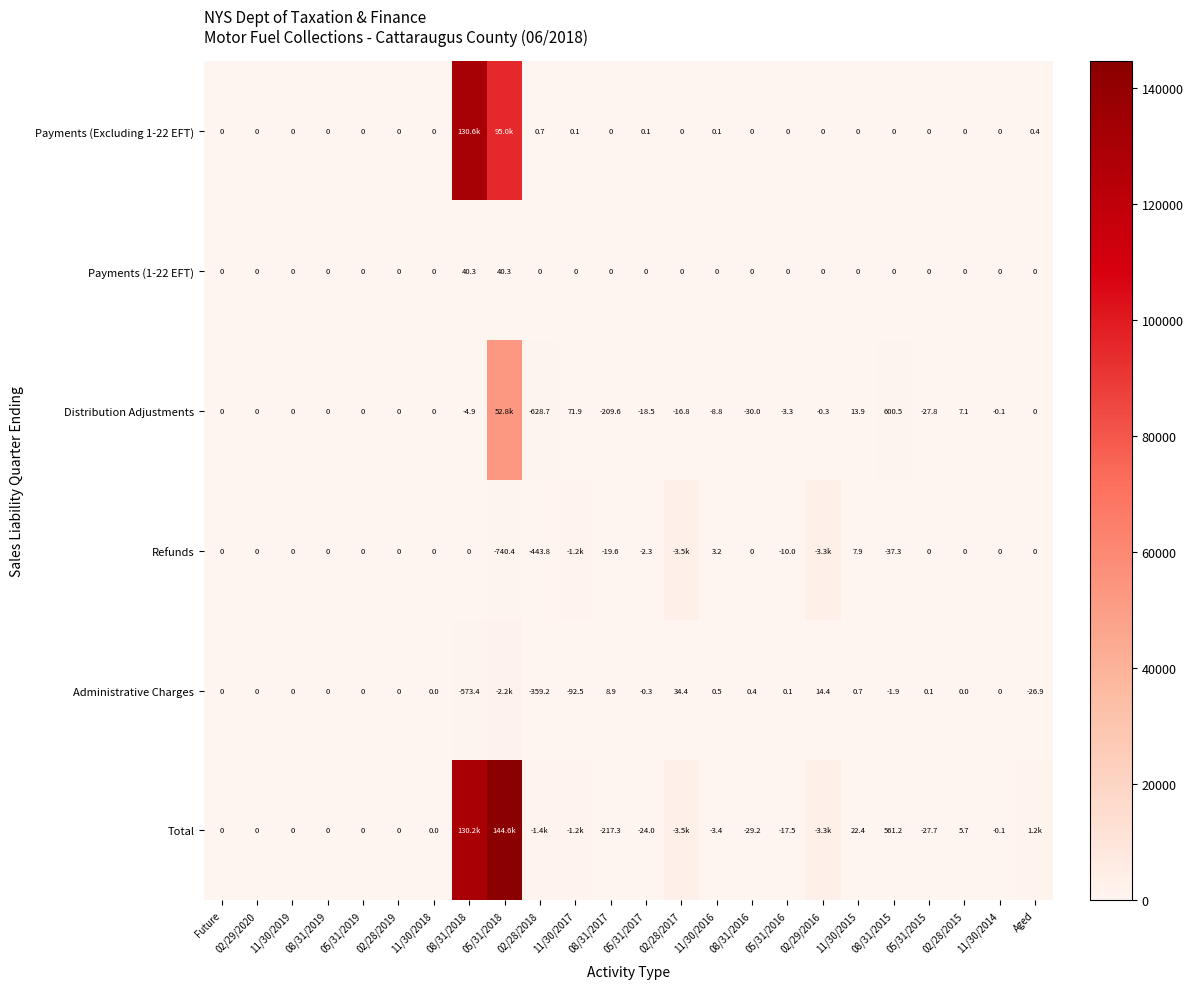

Is the value of Distribution Adjustments at 11/30/2016 greater than the value of Refunds at 08/31/2019?

No